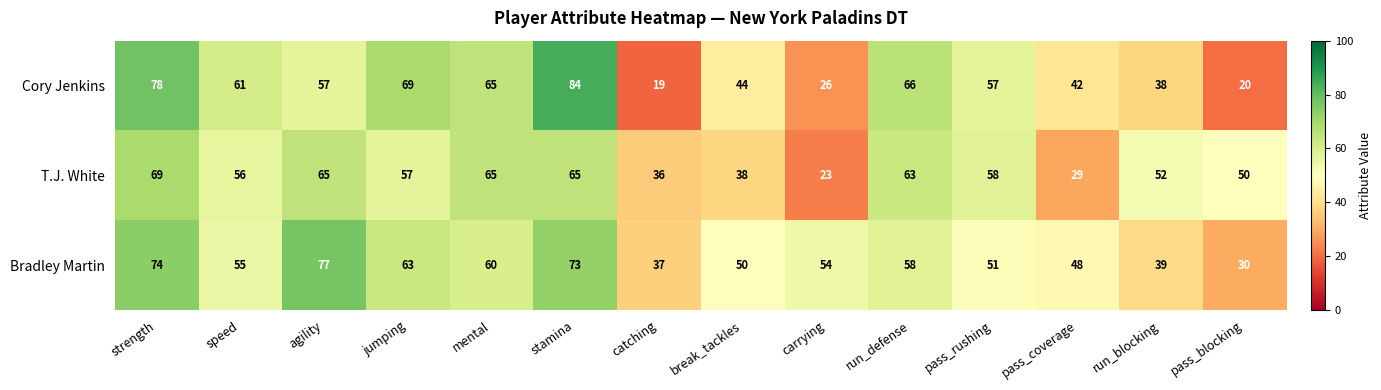

At which category is the sum across all series the highest?

stamina